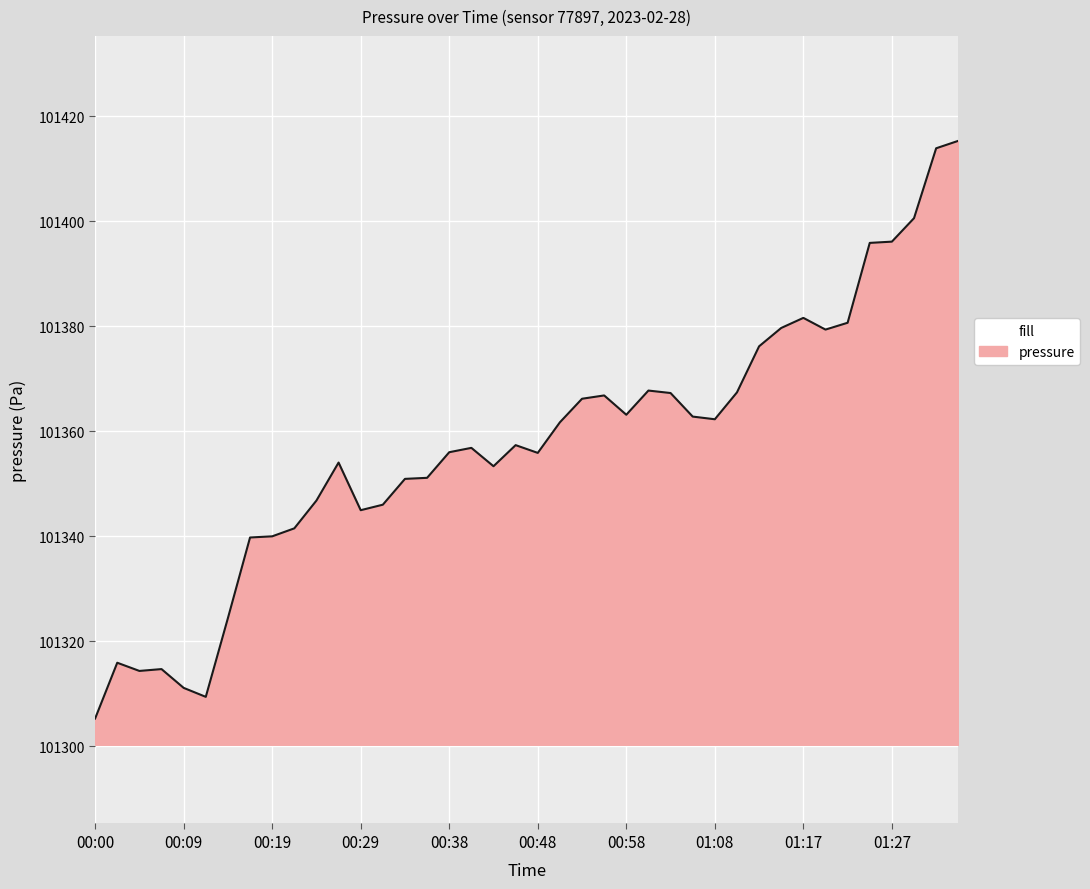

How many lines are shown in the chart?

1